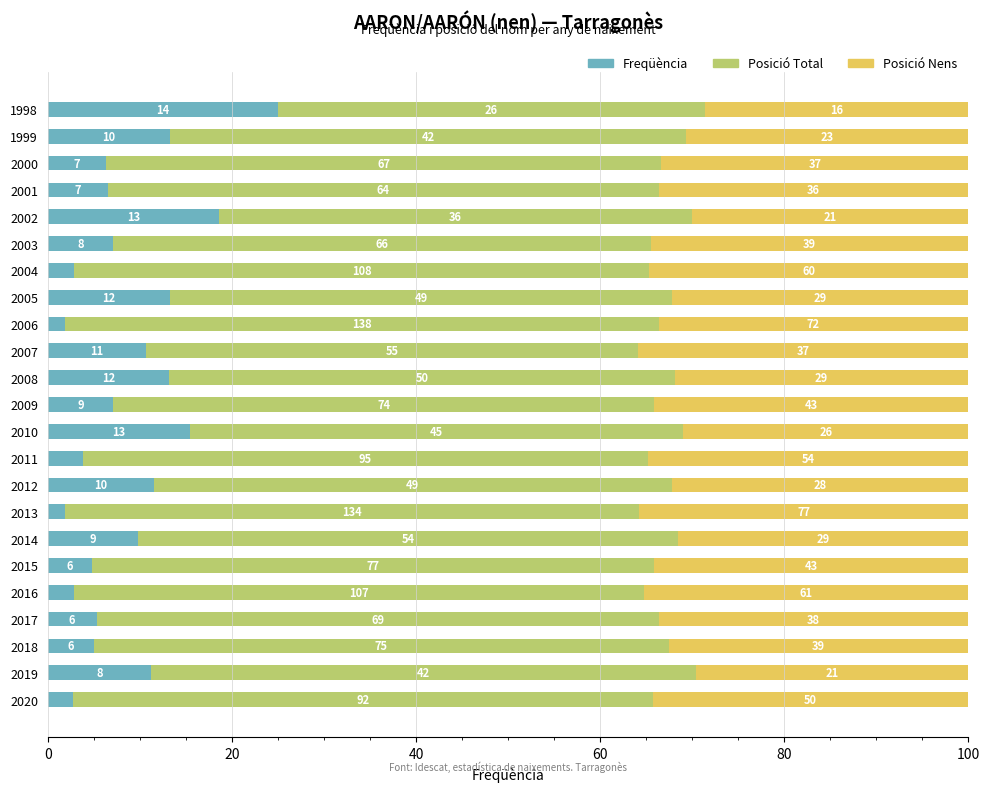

What are all the series names shown in the legend?

Freqüència, Posició Total, Posició Nens